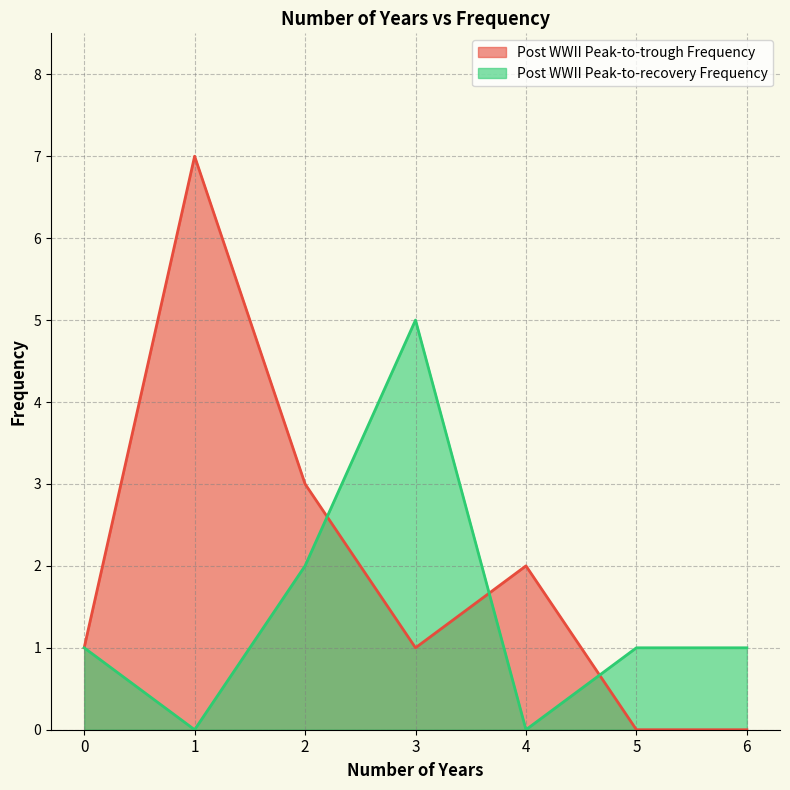

Where is the first local minimum for Post WWII Peak-to-recovery Frequency?

1